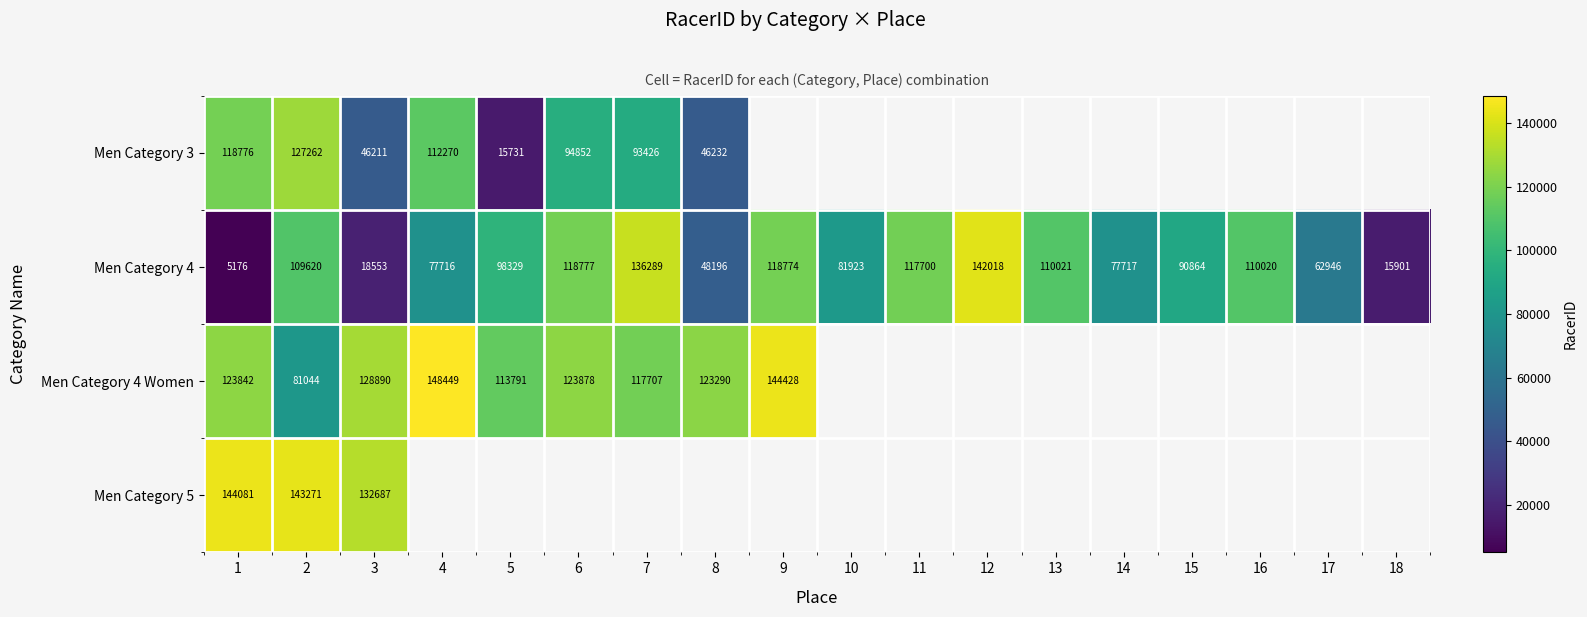

The value of Men Category 4 at 7 is 44542. True or false?

False